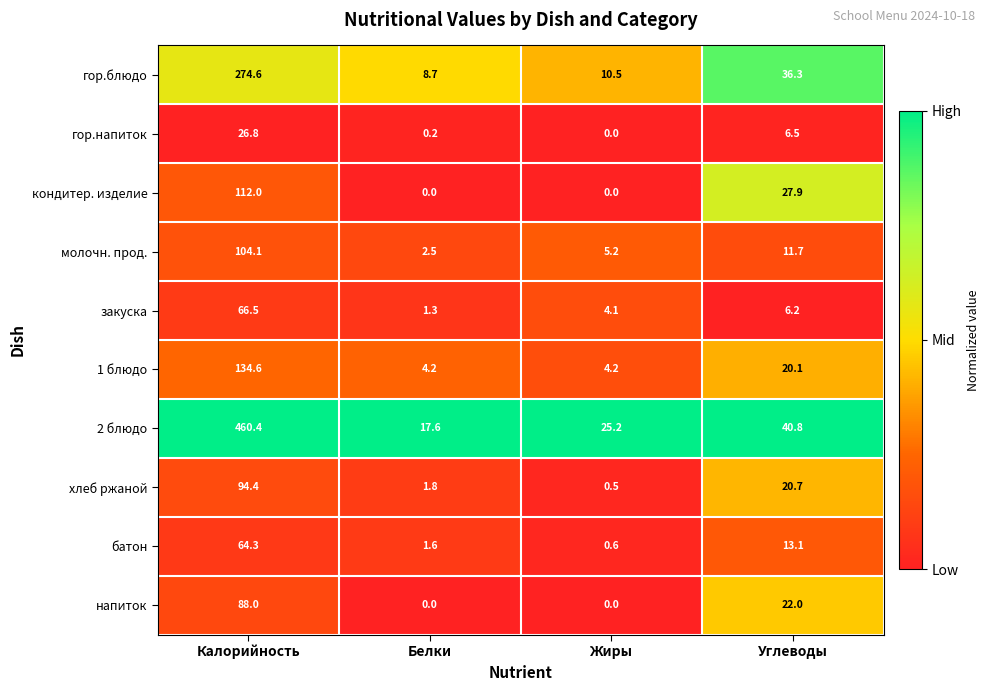

How many series are shown in this chart?

10